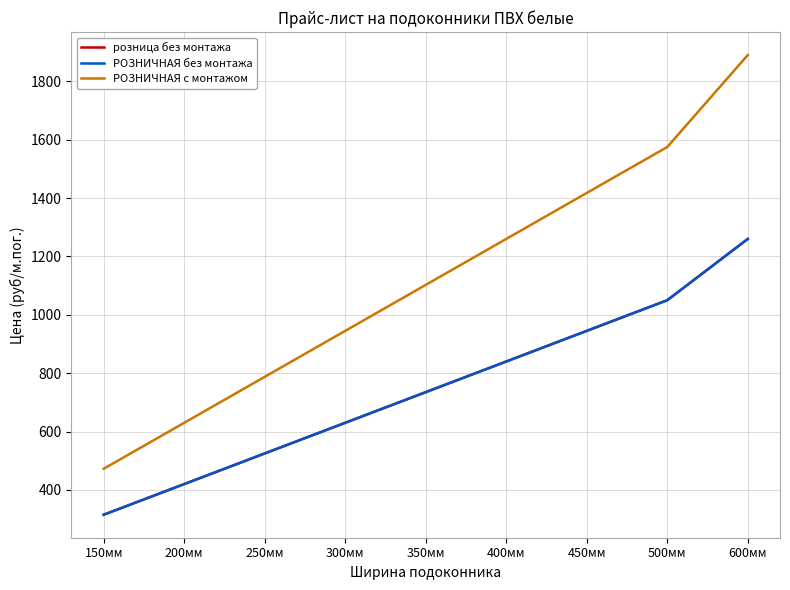

List the series in order of their peak value, highest first.

РОЗНИЧНАЯ с монтажом, розница без монтажа, РОЗНИЧНАЯ без монтажа